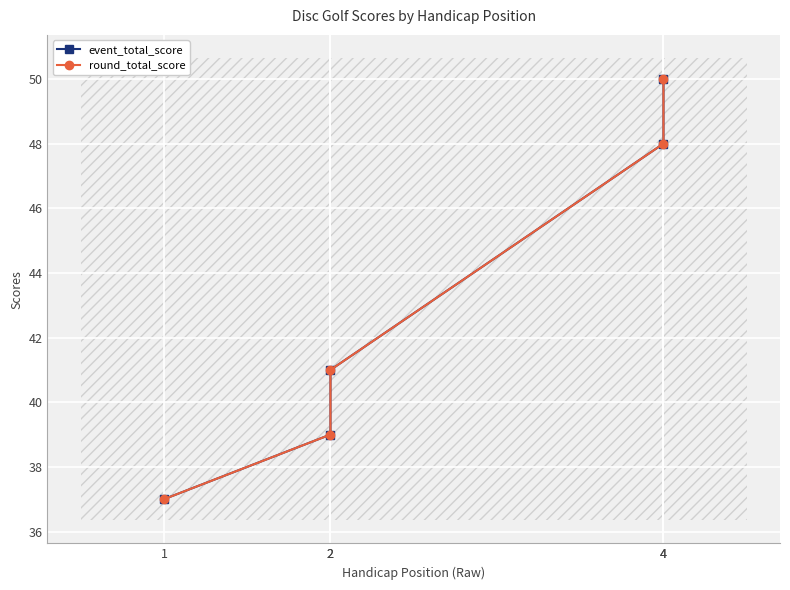

How many round_total_score values are between 39 and 48?

3